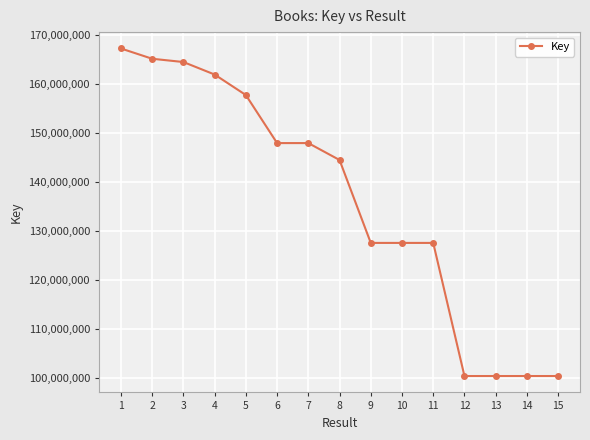

What is the value of the 14th point from the left?

100403856